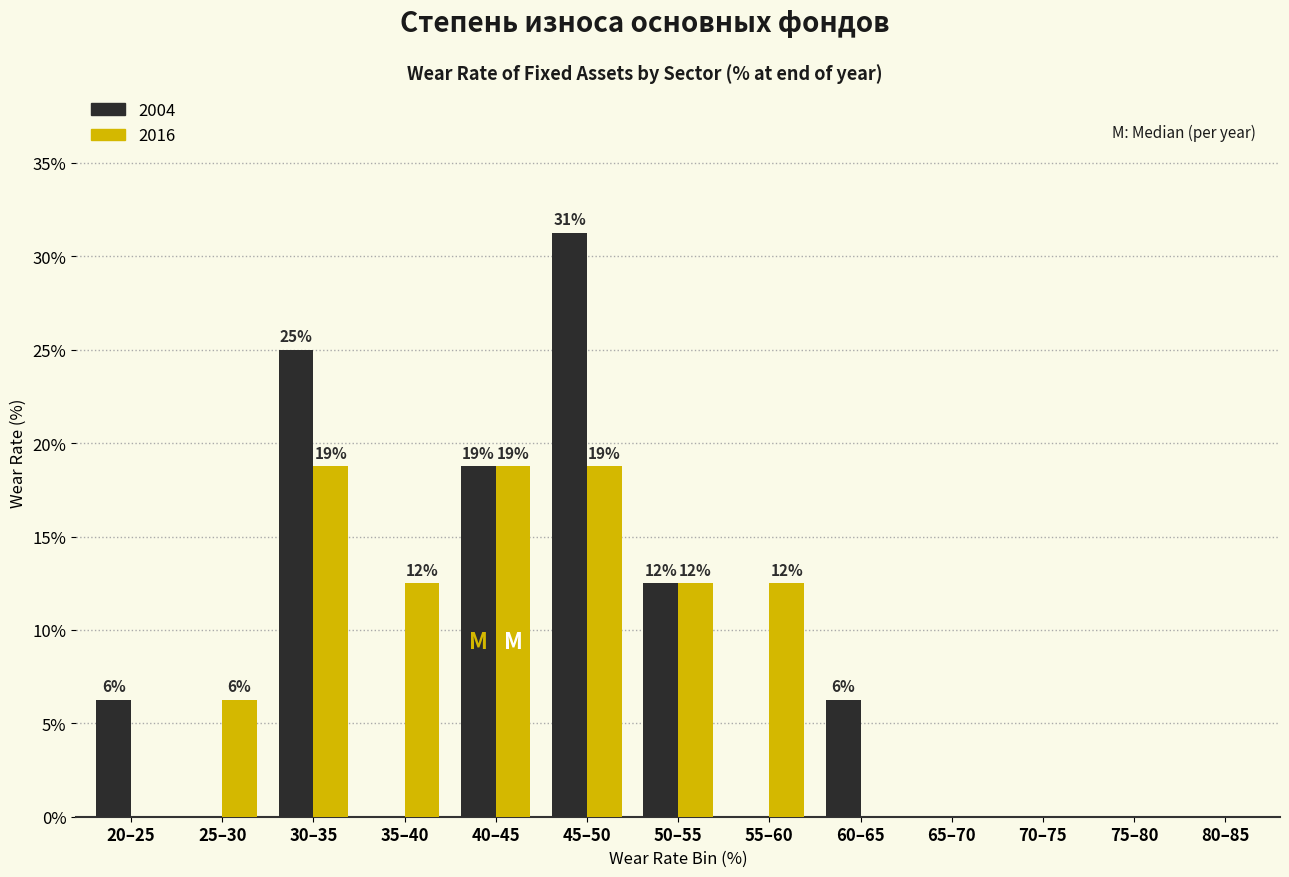

How many groups of bars are there?

13